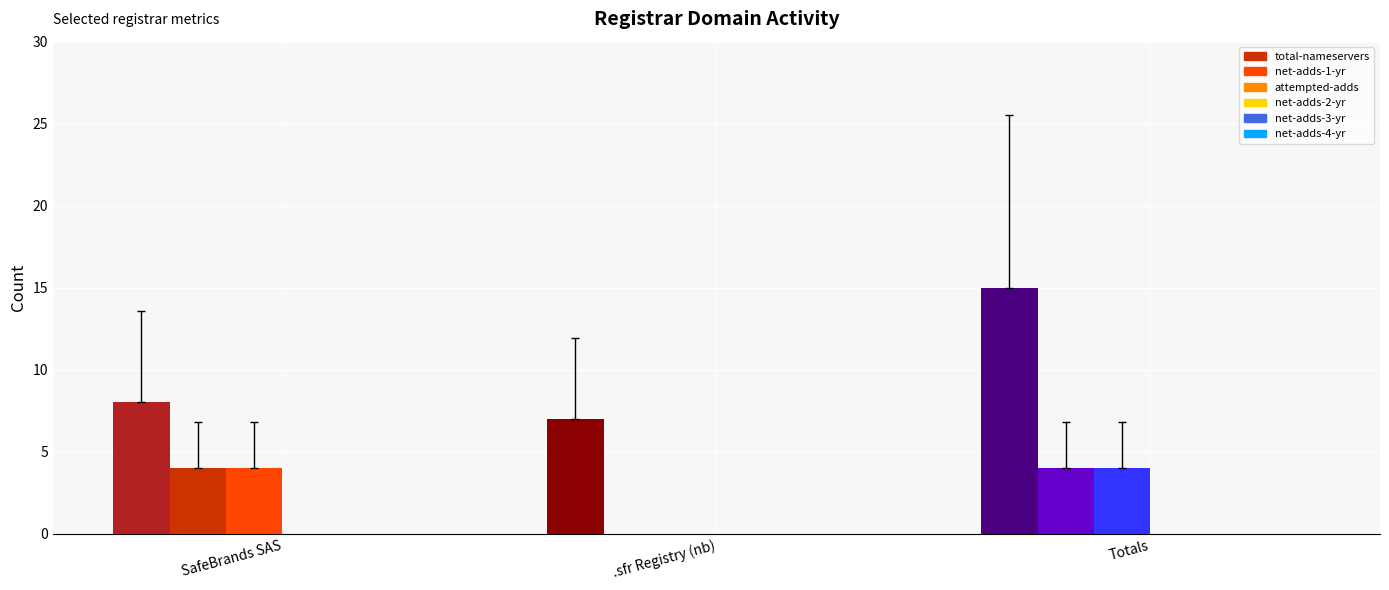

What is the maximum value shown in the chart?

15